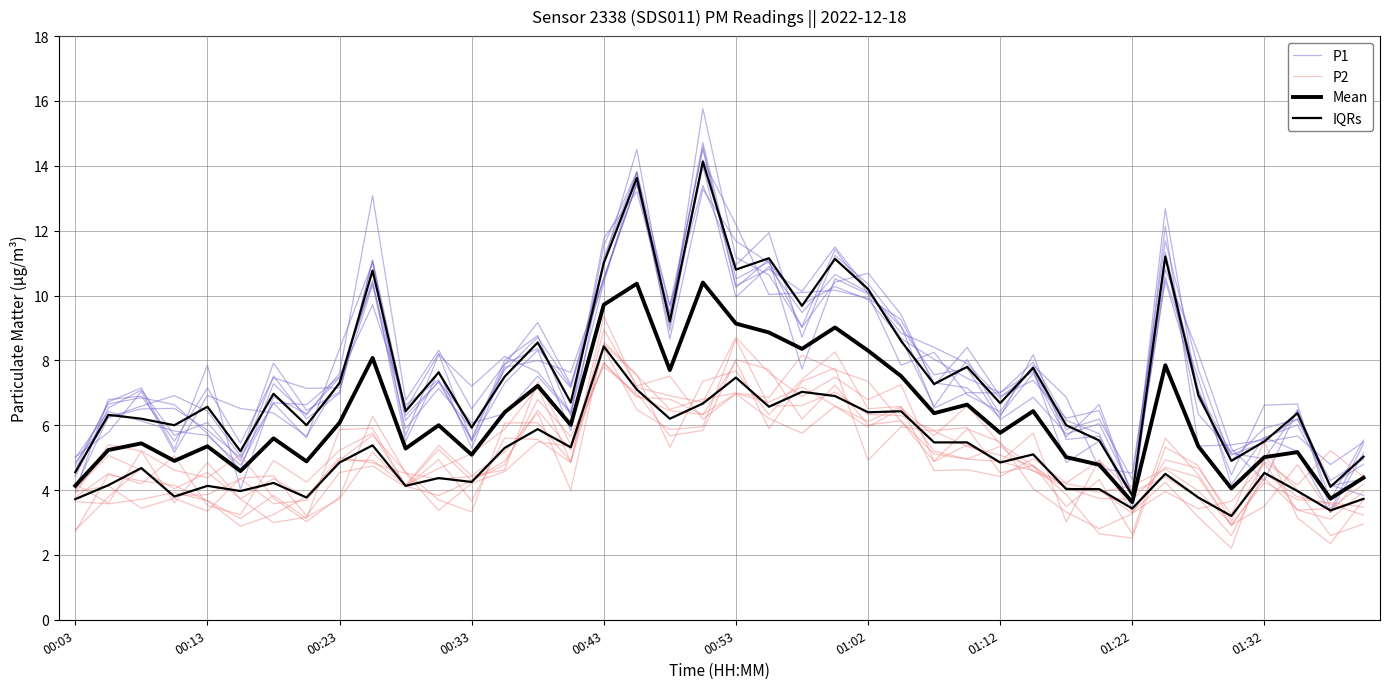

How many times do P2 and Mean cross each other?

4